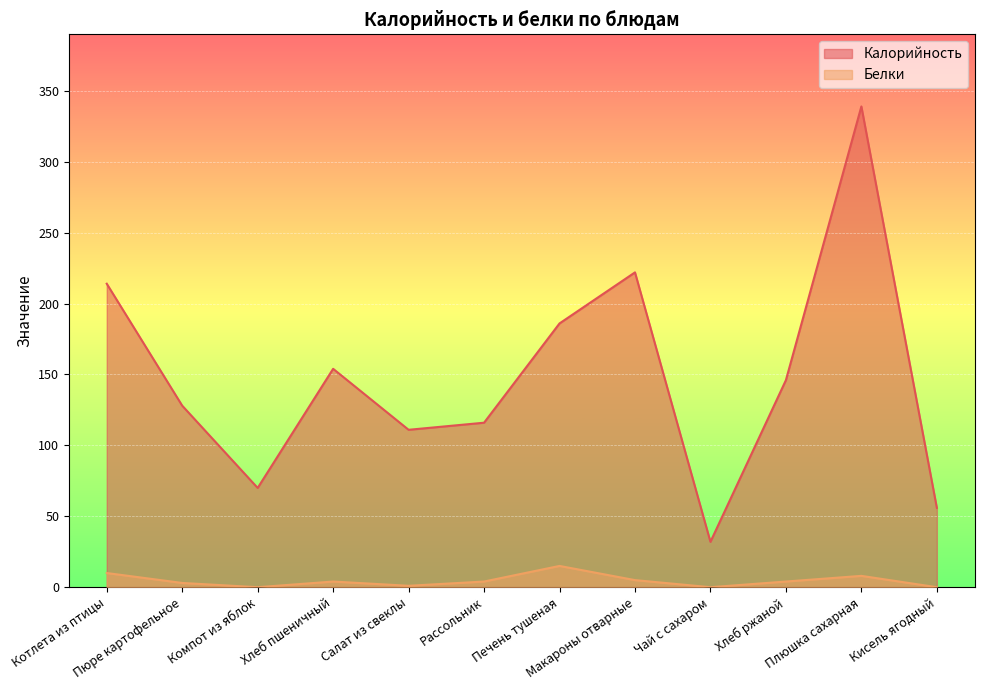

The Калорийность series shows 154 at Хлеб пшеничный. True or false?

True